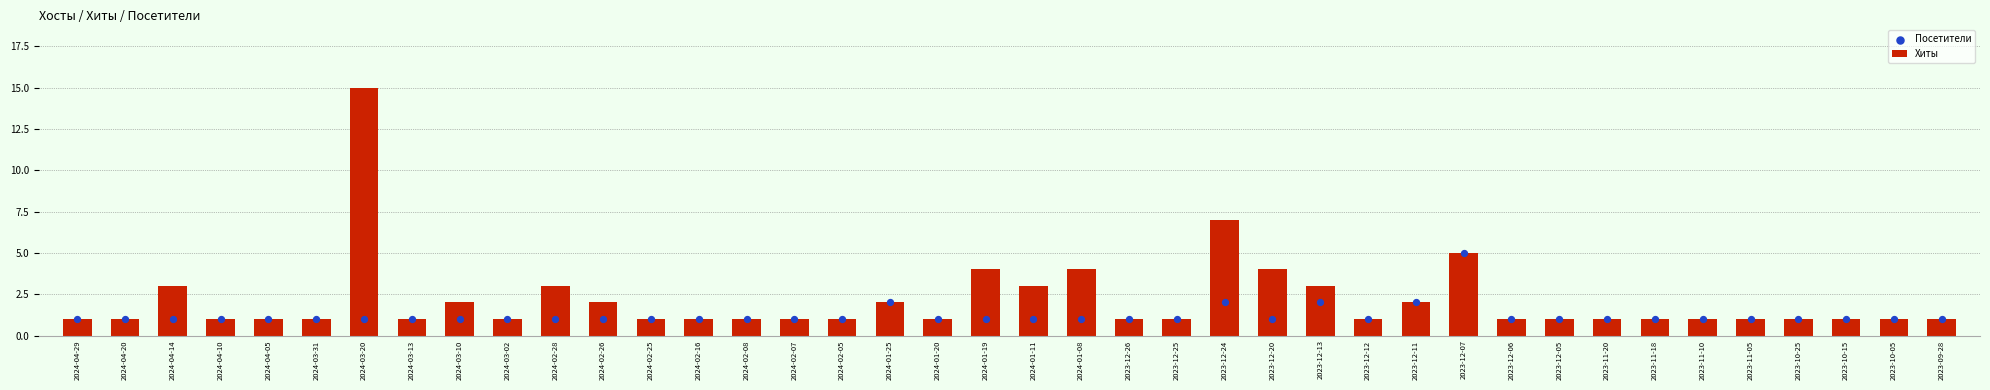

Which series has the largest total across all categories?

Хиты